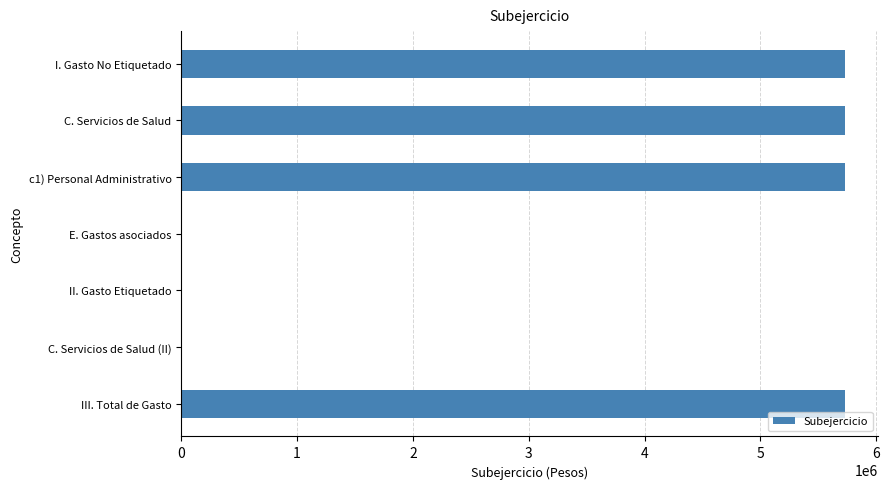

What is the ratio of the value at I. Gasto No Etiquetado to the value at c1) Personal Administrativo?

1.0